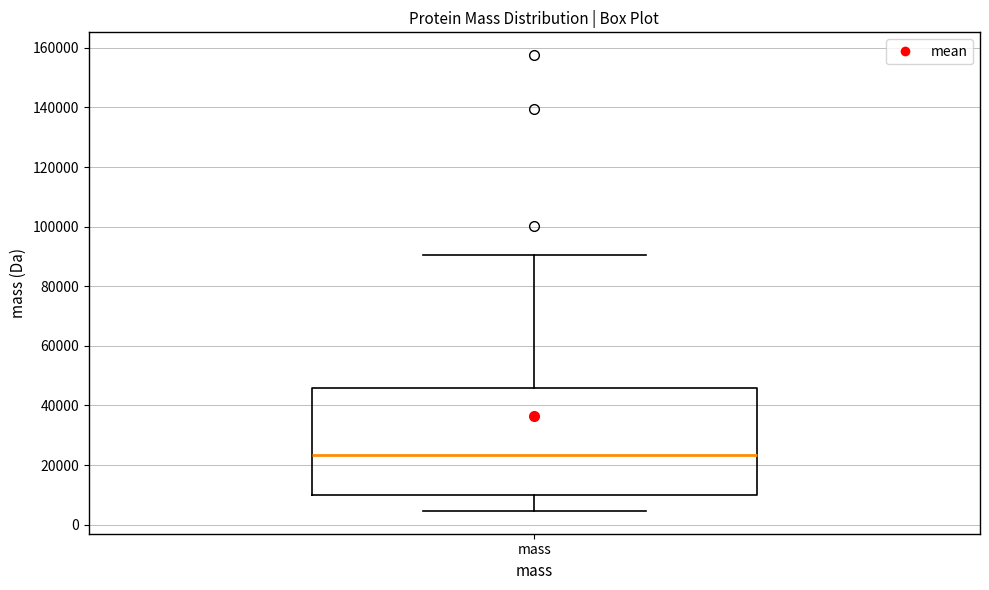

Transcribe this box plot: give where the median line is, the range the box spans, and where the two whiskers end, as read against the y-axis. The values are not printed on the chart, so give them approximately, as read against the axis.

median 24000, box 10000 to 46000, whiskers 4000 to 90000